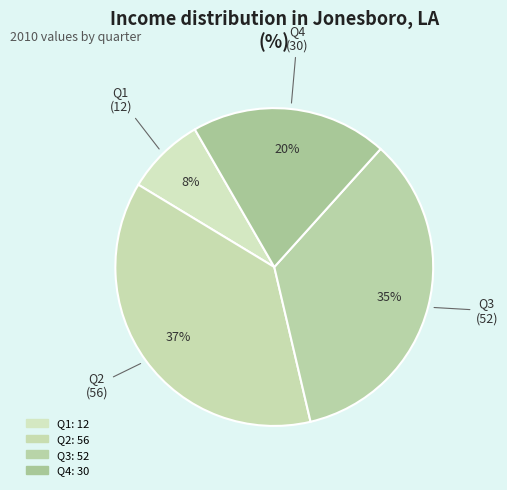

How many slices are in this pie chart?

4